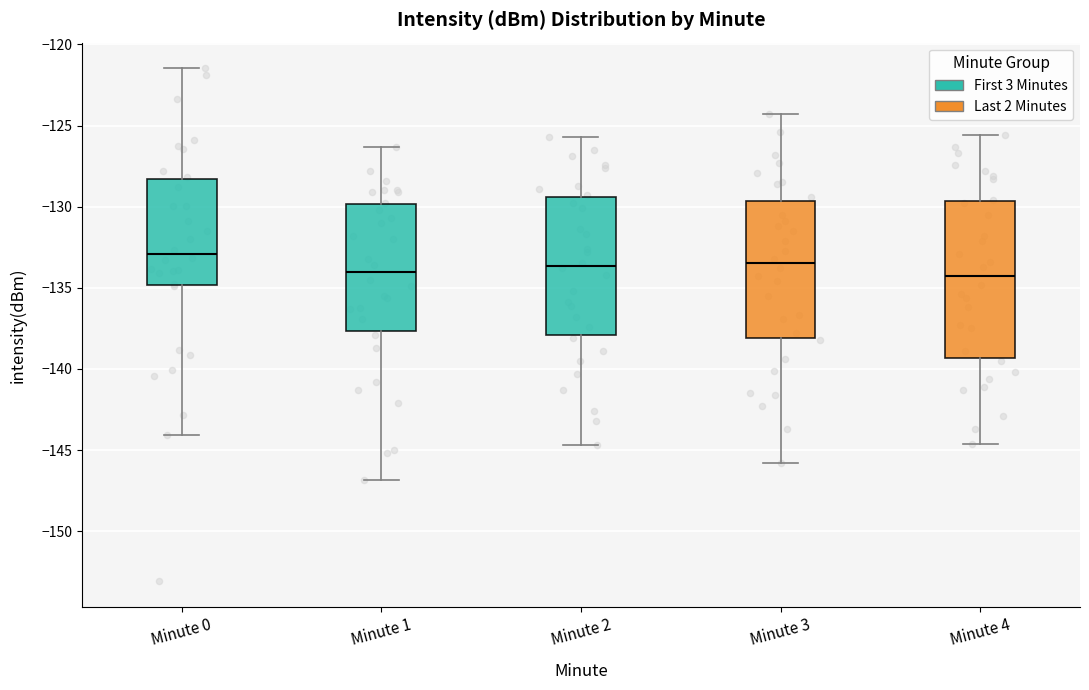

Which box has the highest median line?

Minute 0